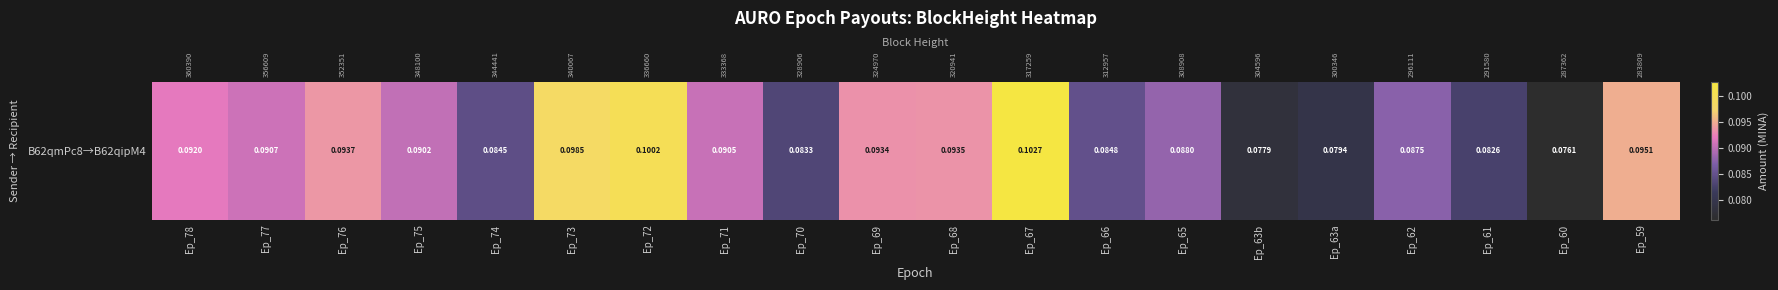

Where is the data nearest to the value 0?

Ep_60